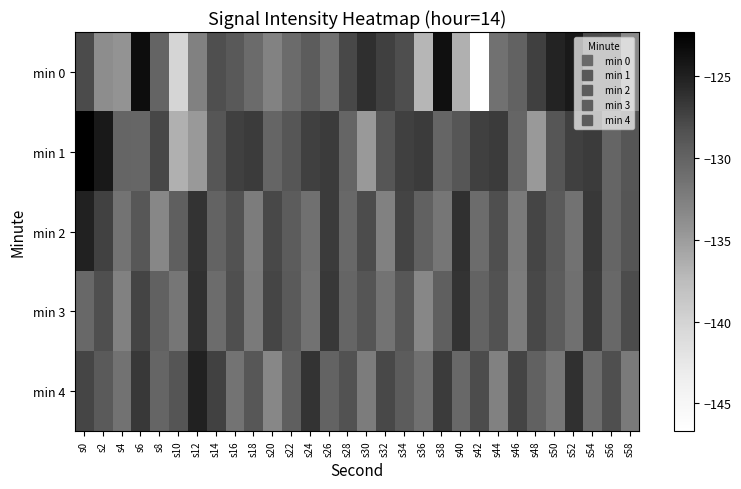

Reading left to right, what are all the values shown in this chart?

min 0: s0=-128.0	s2=-133.8	s4=-134.3	s6=-123.5	s8=-130.1	s10=-140.1	s12=-132.7	s14=-128.3	s16=-129.1	s18=-130.7	s20=-132.9	s22=-130.7	s24=-129.4	s26=-131.3	s28=-127.8	s30=-126.1	s32=-127.3	s34=-128.2	s36=-137.0	s38=-123.7	s40=-136.5	s42=-146.7	s44=-131.4	s46=-130.0	s48=-127.2	s50=-125.3	s52=-124.4	s54=-128.1	s56=-128.2	s58=-133.4
min 1: s0=-122.3	s2=-124.5	s4=-130.2	s6=-130.3	s8=-127.7	s10=-136.5	s12=-134.7	s14=-128.8	s16=-127.2	s18=-127.0	s20=-130.2	s22=-128.8	s24=-127.2	s26=-127.0	s28=-130.2	s30=-134.7	s32=-128.8	s34=-127.2	s36=-127.0	s38=-130.2	s40=-128.8	s42=-127.2	s44=-127.0	s46=-130.2	s48=-134.7	s50=-128.8	s52=-127.2	s54=-127.0	s56=-130.2	s58=-128.8
min 2: s0=-125.1	s2=-127.3	s4=-131.5	s6=-128.9	s8=-133.2	s10=-129.7	s12=-126.4	s14=-130.1	s16=-128.5	s18=-132.3	s20=-127.8	s22=-129.4	s24=-131.2	s26=-126.9	s28=-130.5	s30=-128.1	s32=-132.7	s34=-127.5	s36=-129.9	s38=-131.8	s40=-126.2	s42=-130.8	s44=-128.3	s46=-132.1	s48=-127.6	s50=-129.2	s52=-131.4	s54=-126.7	s56=-130.3	s58=-128.7
min 3: s0=-130.5	s2=-128.3	s4=-132.7	s6=-127.5	s8=-129.9	s10=-131.8	s12=-126.2	s14=-130.8	s16=-128.3	s18=-132.1	s20=-127.6	s22=-129.2	s24=-131.4	s26=-126.7	s28=-130.3	s30=-128.7	s32=-131.5	s34=-128.9	s36=-133.2	s38=-129.7	s40=-126.4	s42=-130.1	s44=-128.5	s46=-132.3	s48=-127.8	s50=-129.4	s52=-131.2	s54=-126.9	s56=-130.5	s58=-128.1
min 4: s0=-127.6	s2=-129.2	s4=-131.4	s6=-126.7	s8=-130.3	s10=-128.7	s12=-125.1	s14=-127.3	s16=-131.5	s18=-128.9	s20=-133.2	s22=-129.7	s24=-126.4	s26=-130.1	s28=-128.5	s30=-132.3	s32=-127.8	s34=-129.4	s36=-131.2	s38=-126.9	s40=-130.5	s42=-128.1	s44=-132.7	s46=-127.5	s48=-129.9	s50=-131.8	s52=-126.2	s54=-130.8	s56=-128.3	s58=-132.1